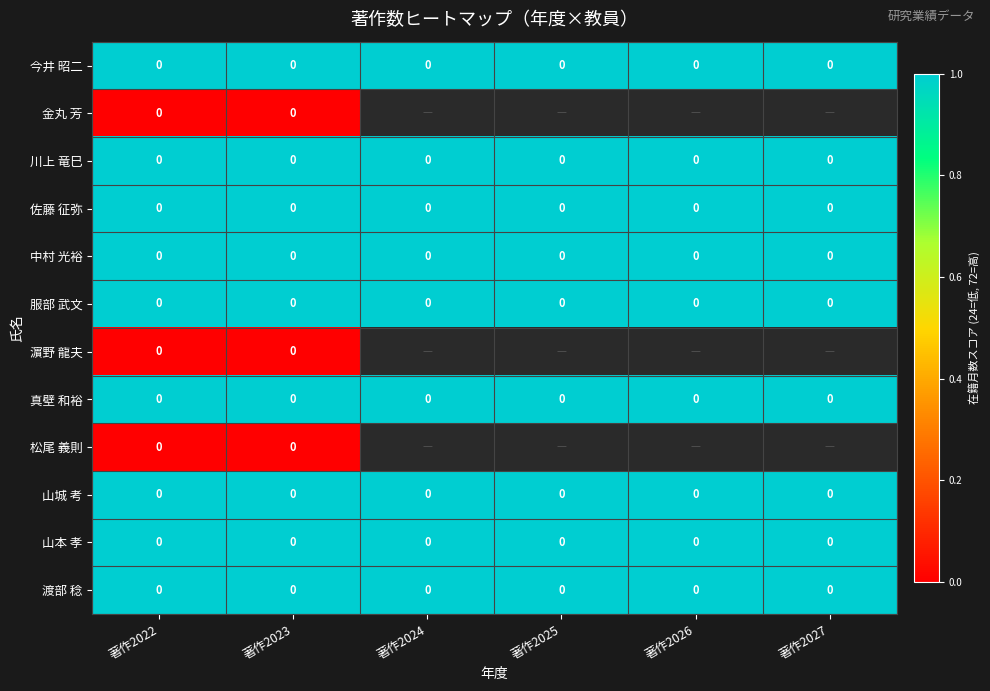

How many series are shown in this chart?

12